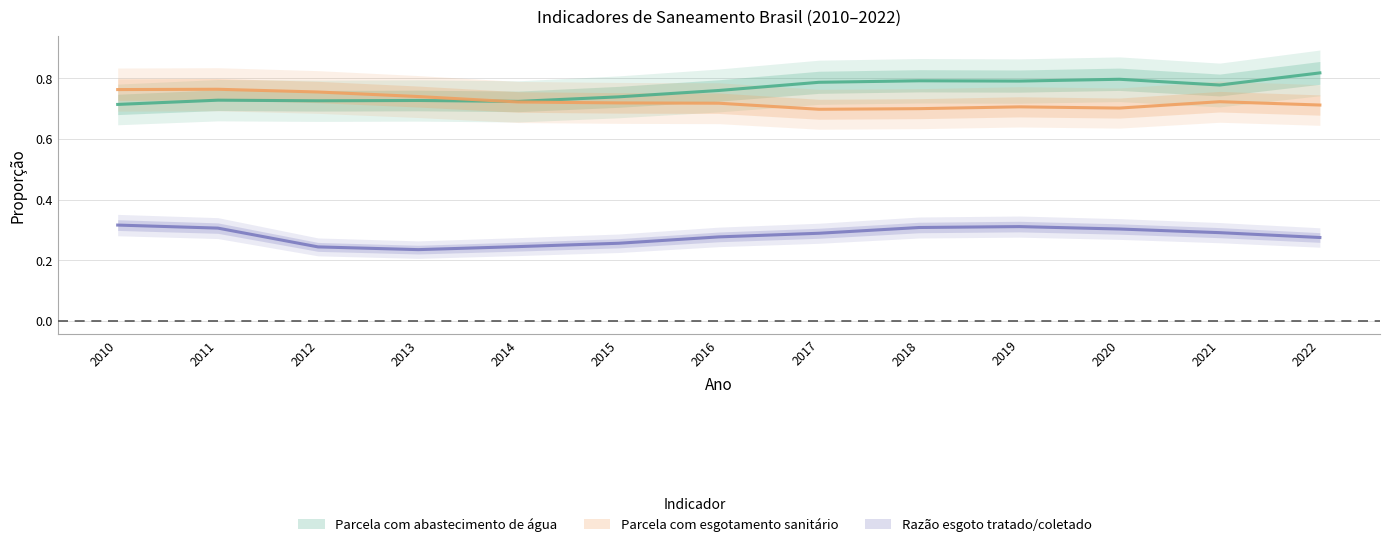

What is the value of the Parcela com esgotamento sanitário point at the 7th from the left?

0.7